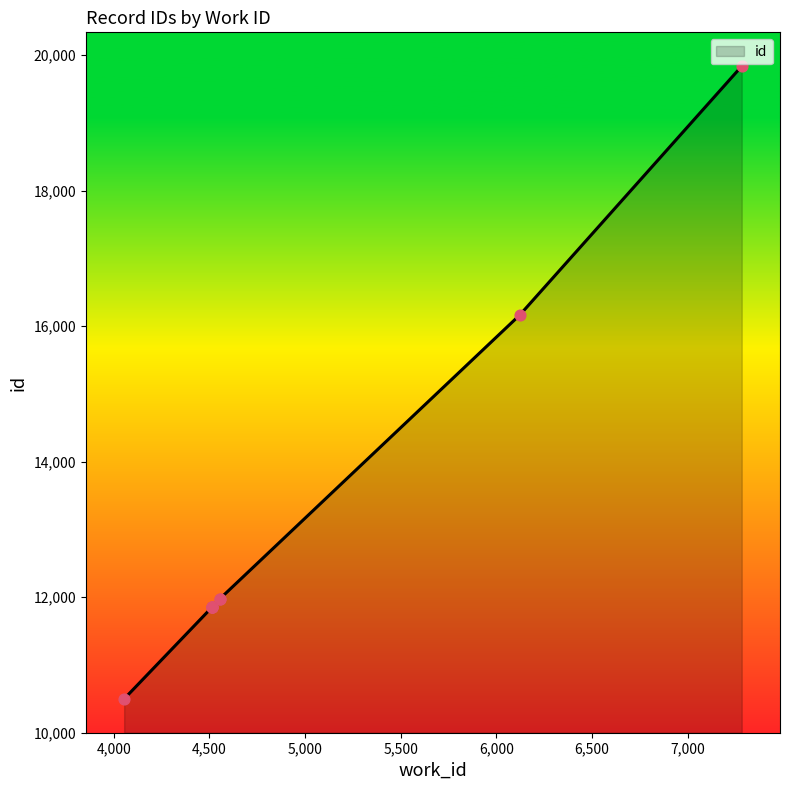

Which has a higher value, 4513 or 4555?

4555